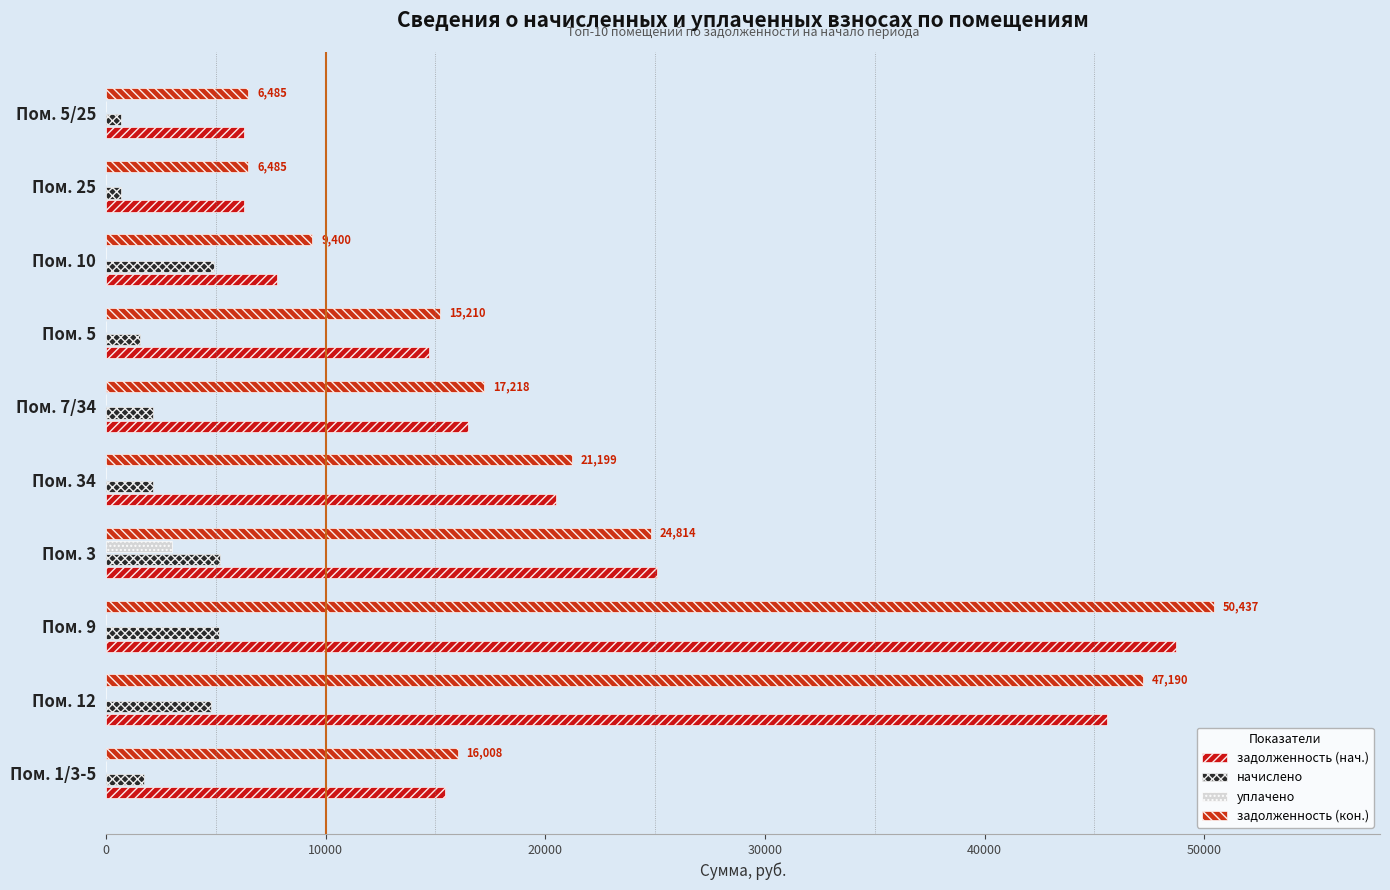

How many data points does each series have?

10